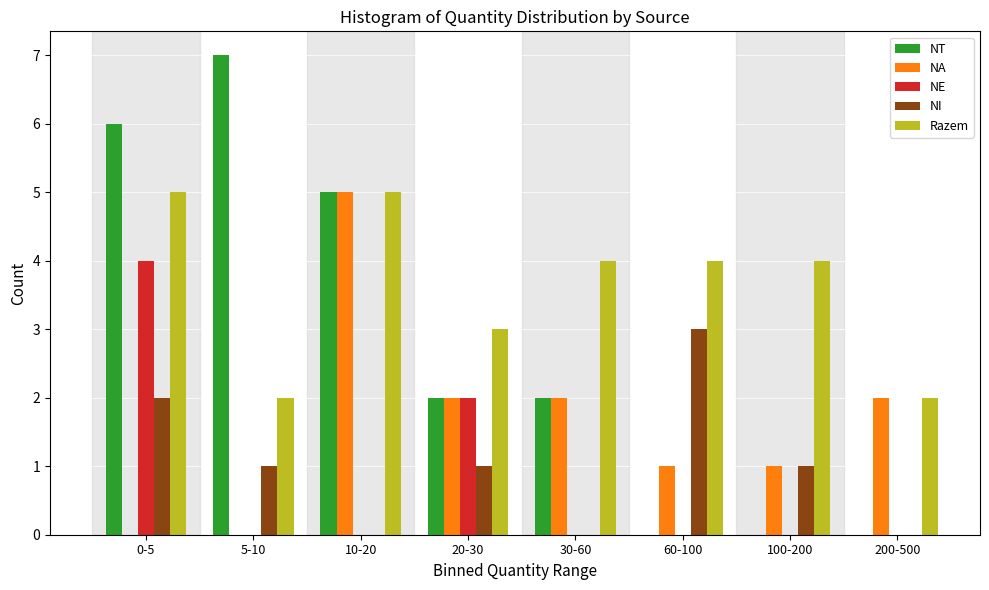

What is the total value across all series at 60-100?

8